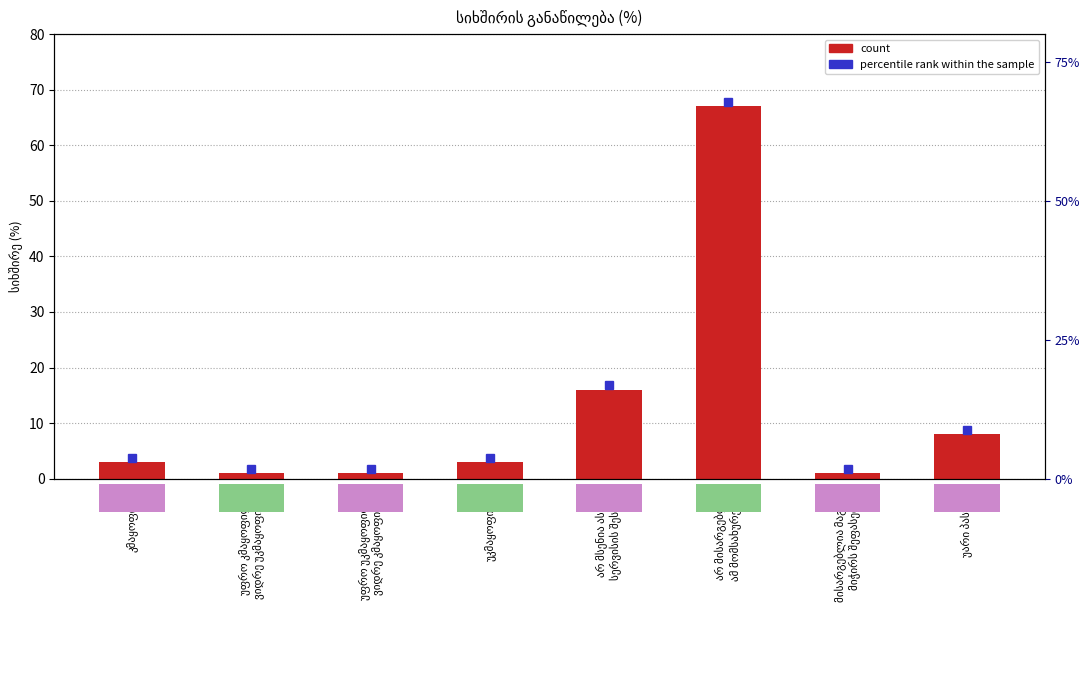

Rank the categories by value from lowest to highest.

უფრო კმაყოფილი,
ვიდრე უკმაყოფილო, უფრო უკმაყოფილო,
ვიდრე კმაყოფილი, მისარგებლია მაგრამ
მიჭირს შეფასება, კმაყოფილი, უკმაყოფილო, უარი პასუხზე, არ მსენია ასეთი
სერვისის შესახებ, არ მისარგებლია
ამ მომსახურებით